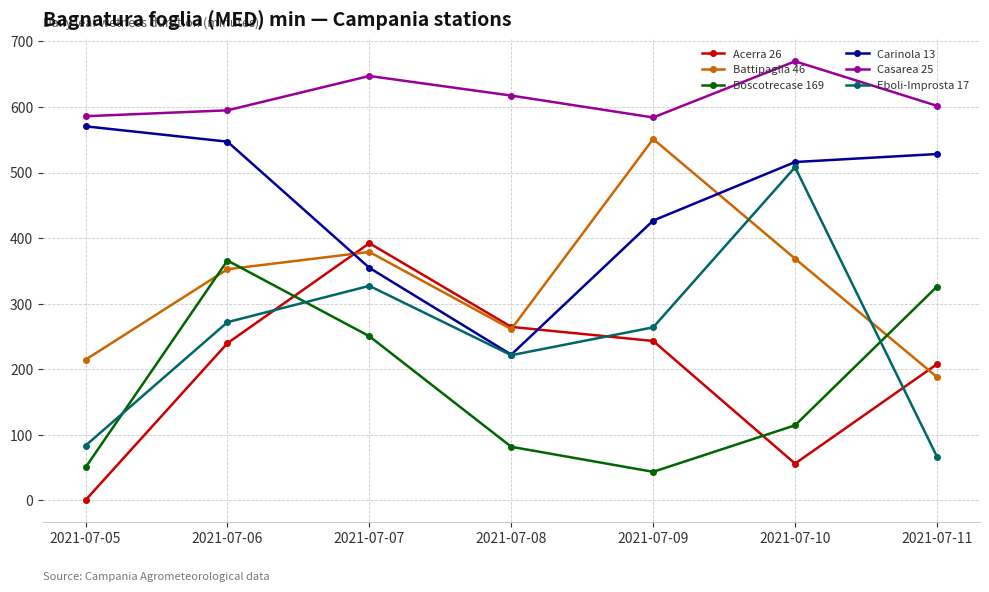

Where is the first local minimum for Boscotrecase 169?

2021-07-09